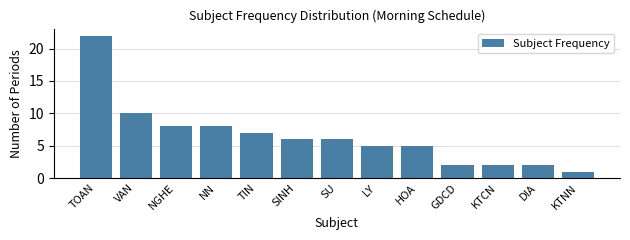

Reading left to right, extract all data points from this chart.

TOAN=22	VAN=10	NGHE=8	NN=8	TIN=7	SINH=6	SU=6	LY=5	HOA=5	GDCD=2	KTCN=2	DIA=2	KTNN=1